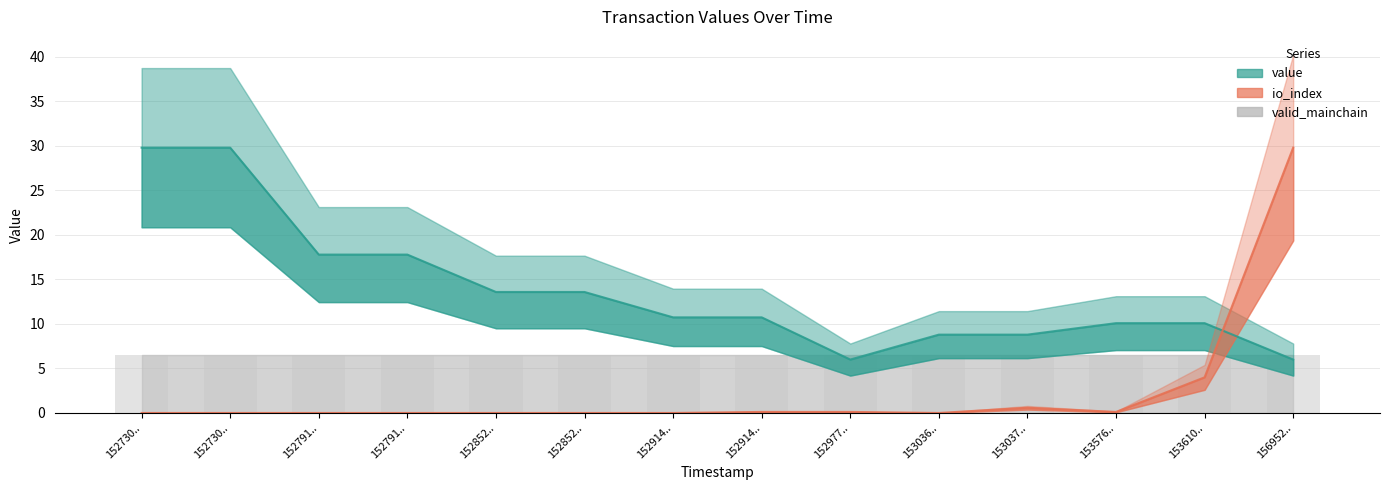

At which label does value reach its minimum?

152977..